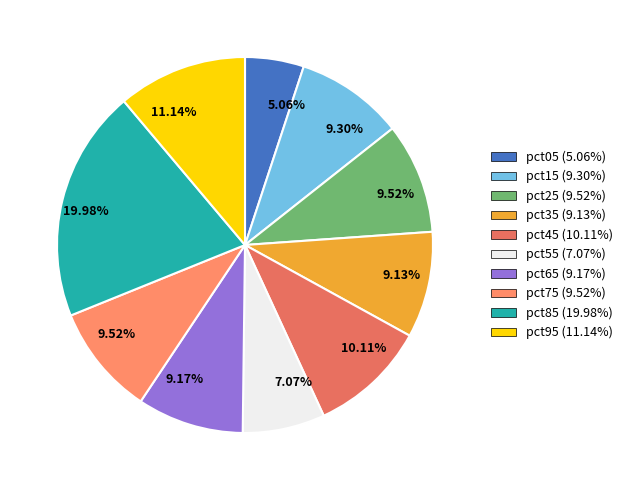

What is the smallest slice in the pie chart?

pct05